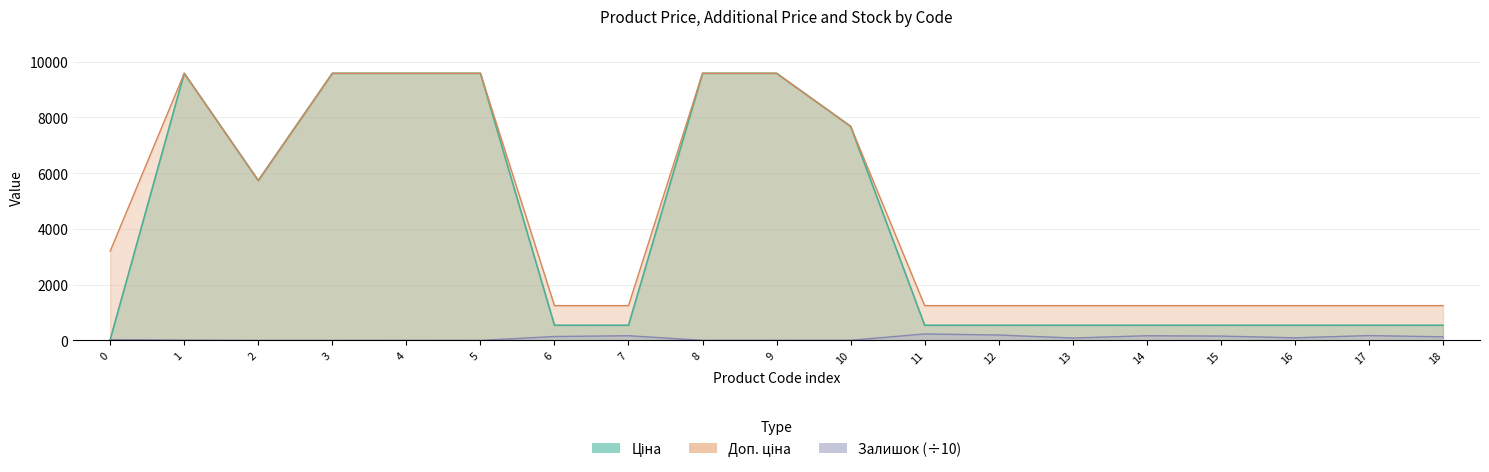

Which series has the largest range (max minus min)?

Ціна